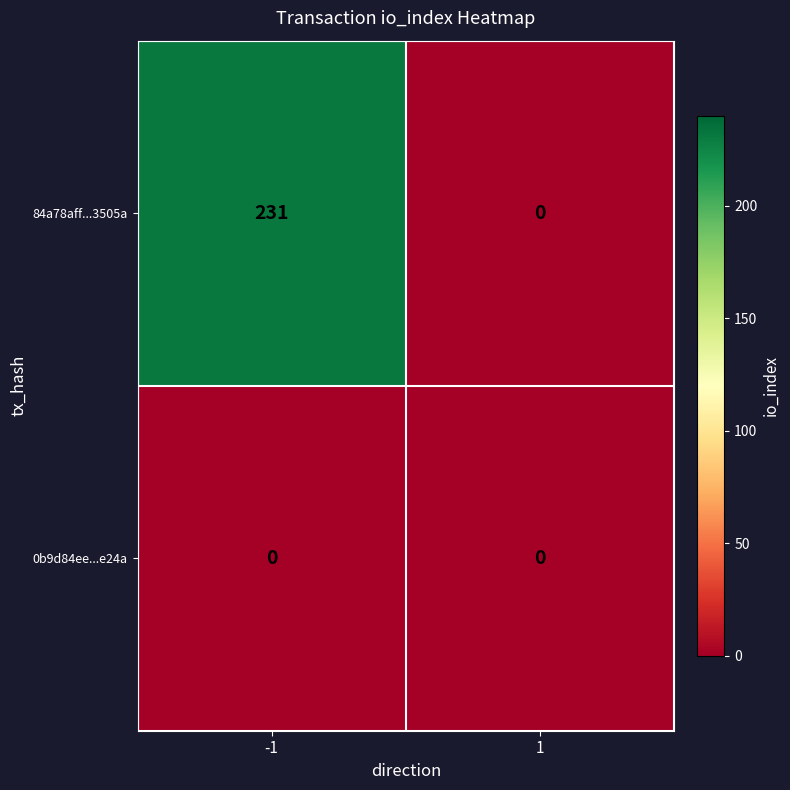

At how many categories does at least one series exceed 94?

1